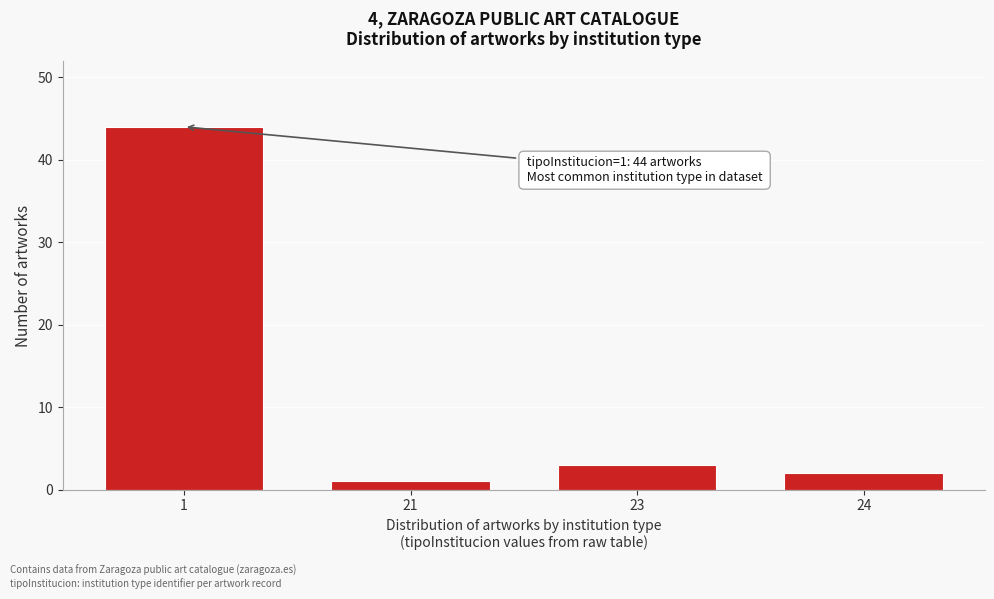

Reading right to left, extract all data points from this chart.

2	3	1	44